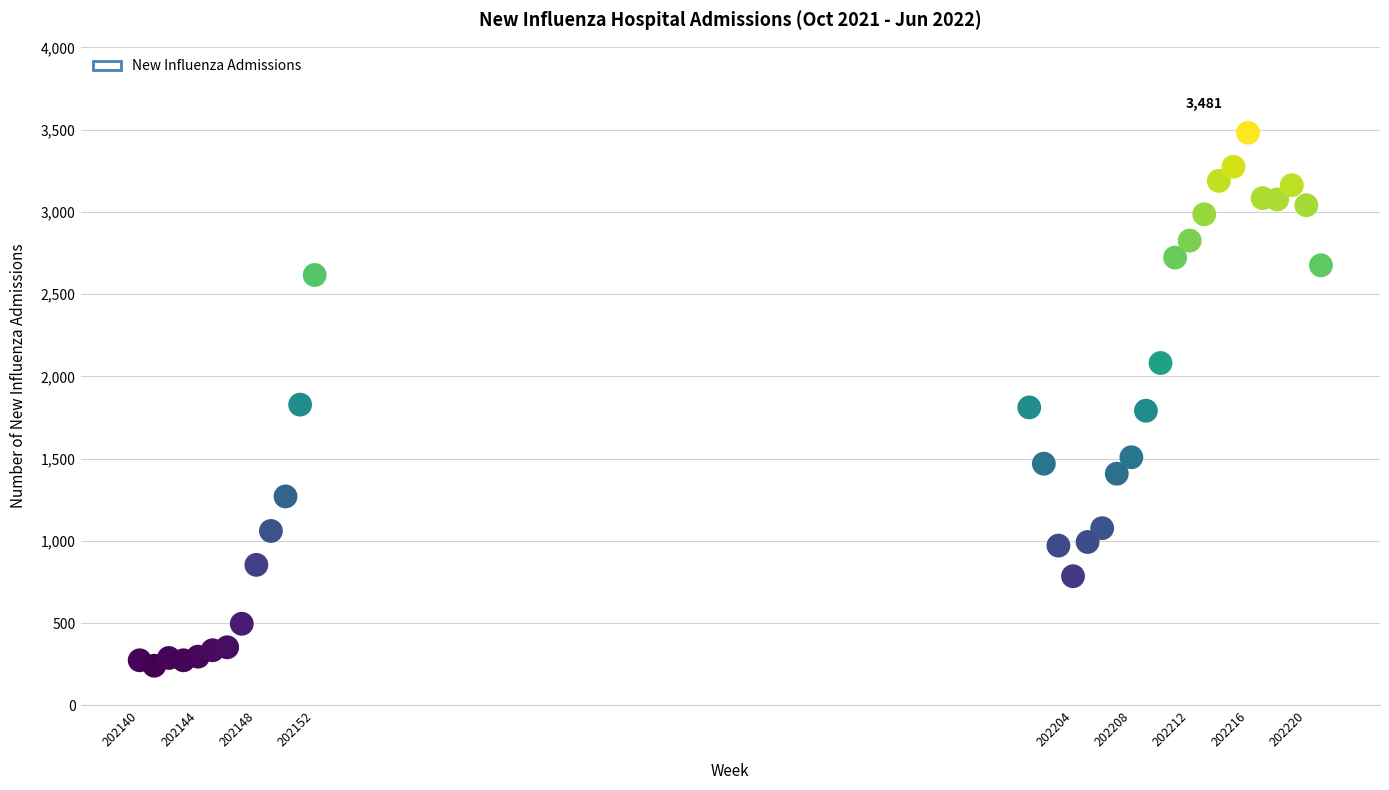

What is the range of Y values (max minus min)?

3240